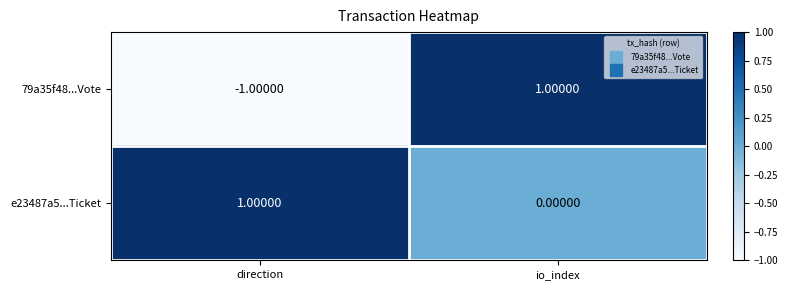

At which label is e23487a5...Ticket closest to 0?

io_index